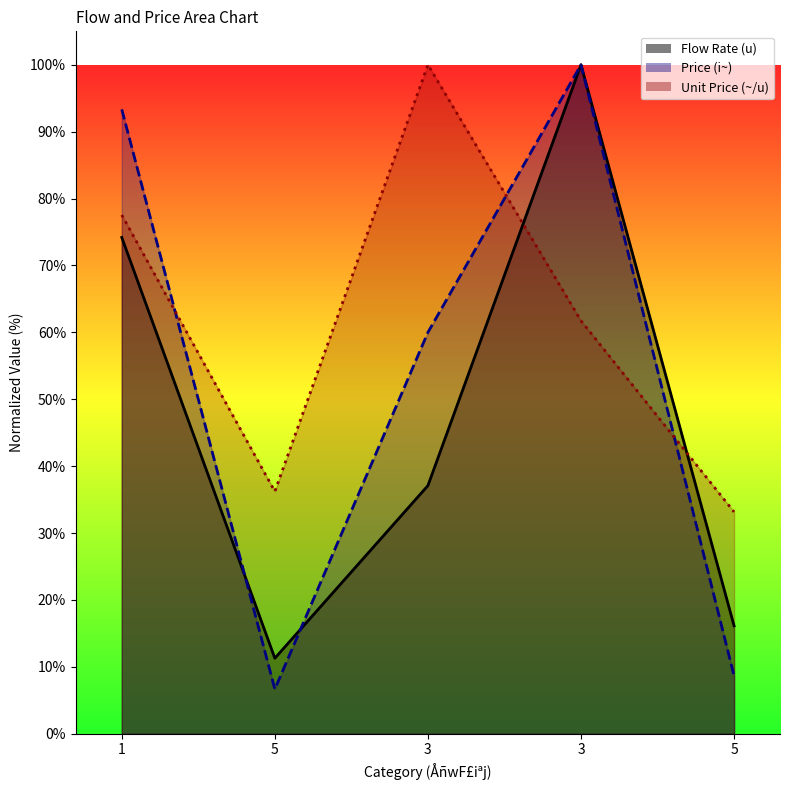

Reading right to left, extract all data points from this chart.

Flow Rate (u): 16.1	100.0	37.1	11.3	74.2
Price (i~): 8.7	100.0	60.0	6.7	93.3
Unit Price (~/u): 33.2	61.7	100.0	36.2	77.6